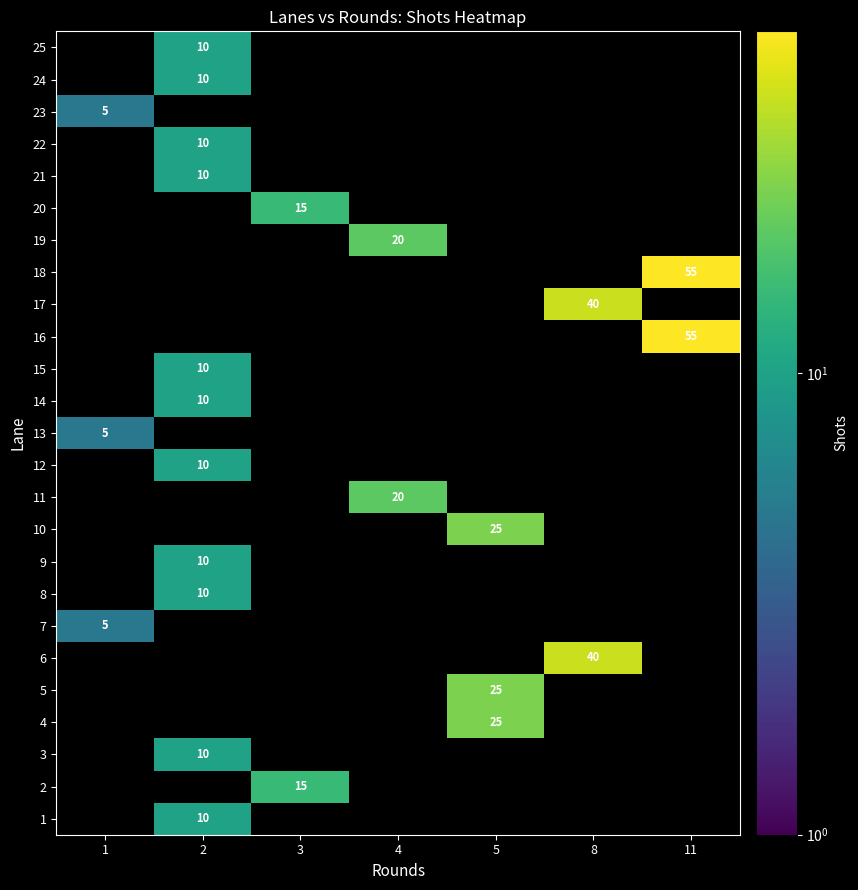

Is it true that 1 equals 10 at 2?

True